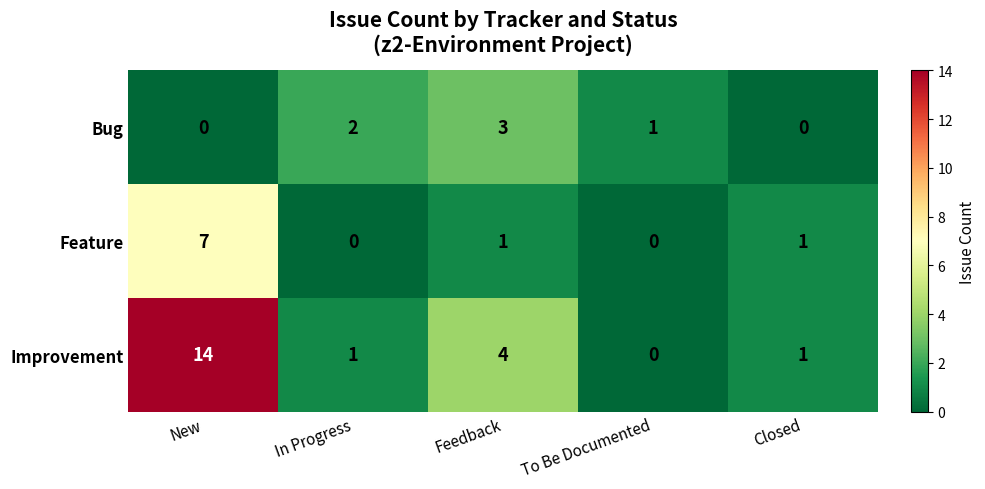

Reading left to right, what are all the values shown in this chart?

Bug: 0	2	3	1	0
Feature: 7	0	1	0	1
Improvement: 14	1	4	0	1